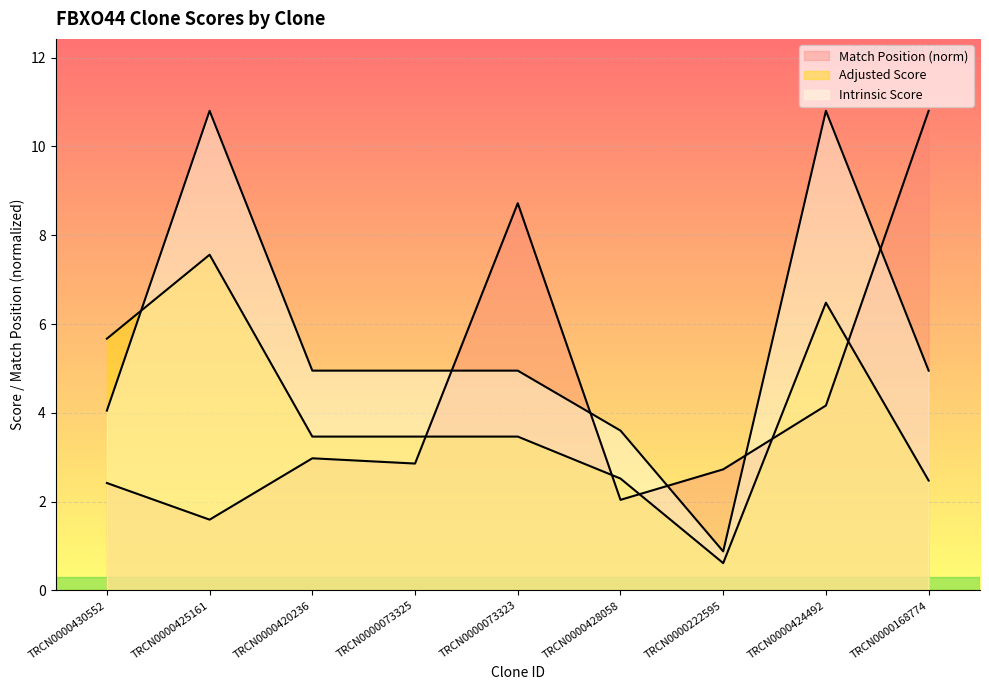

After their last crossing, which series has the higher values: Intrinsic Score or Match Position?

Match Position